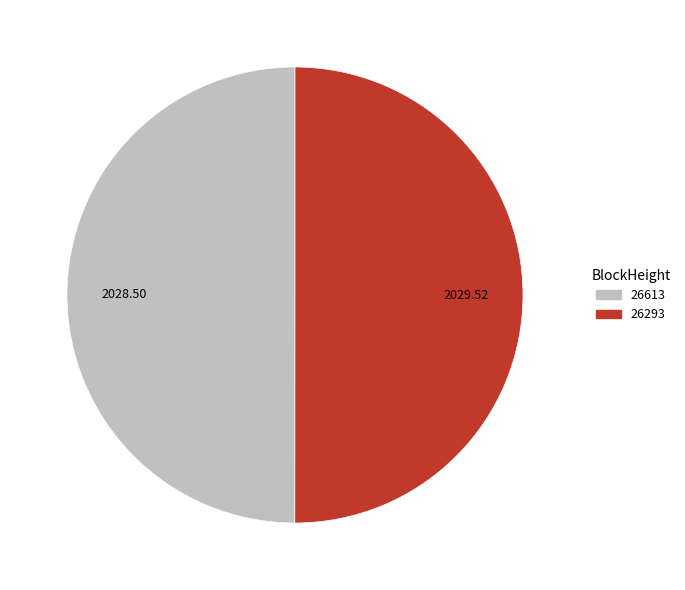

What is the ratio of the value at 26613 to the value at 26293?

1.0